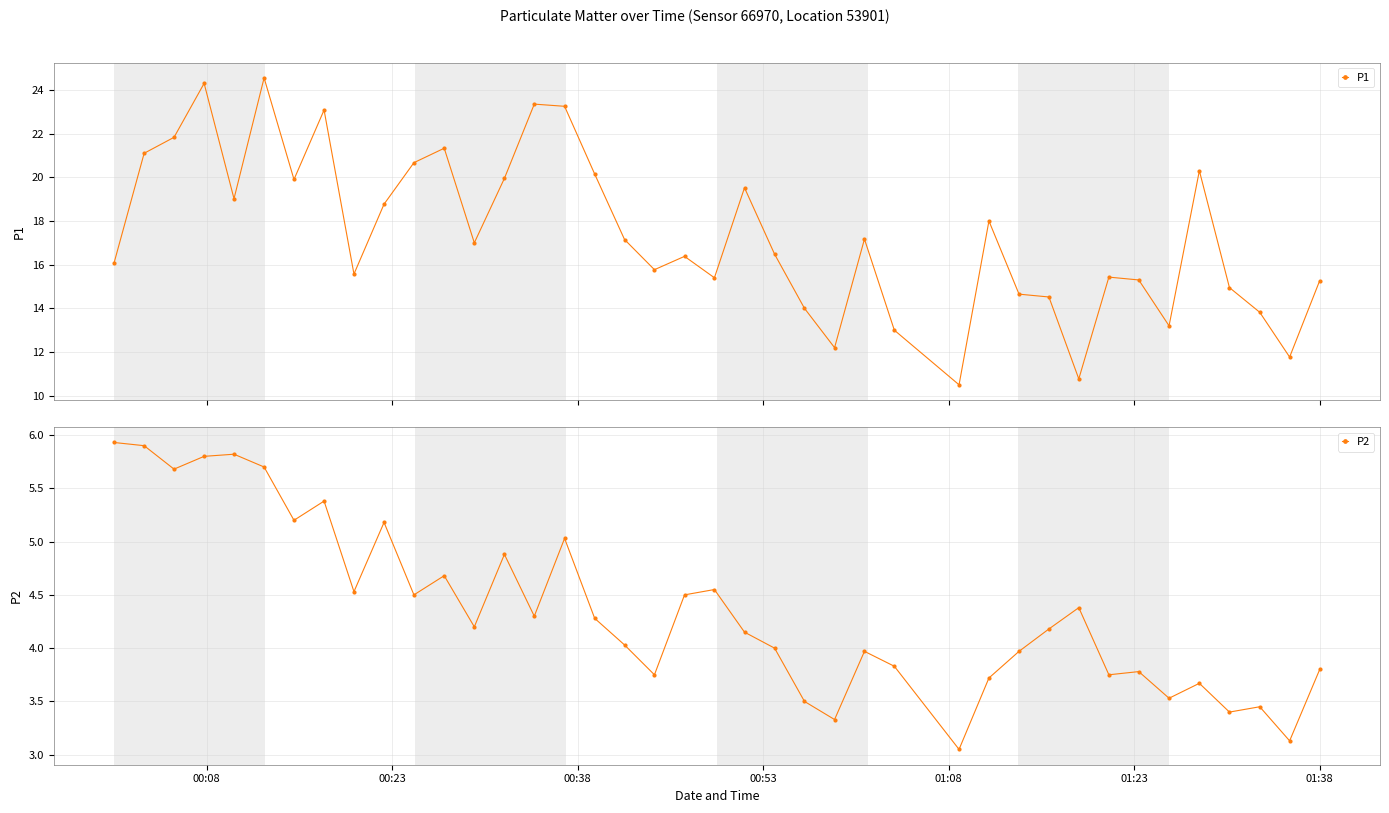

What is the value of the P2 point at the 29th from the left?

3.7